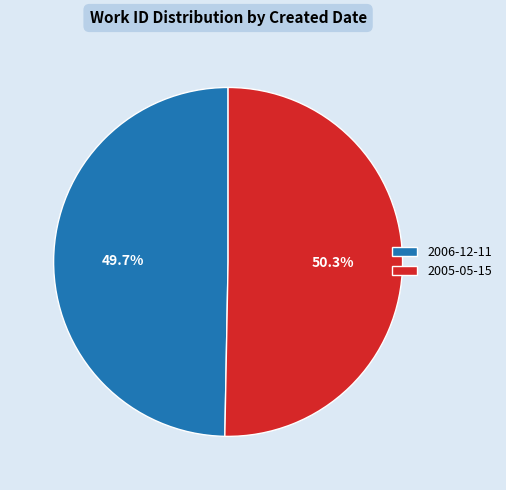

What is the ratio of the value at 2005-05-15 to the value at 2006-12-11?

1.0